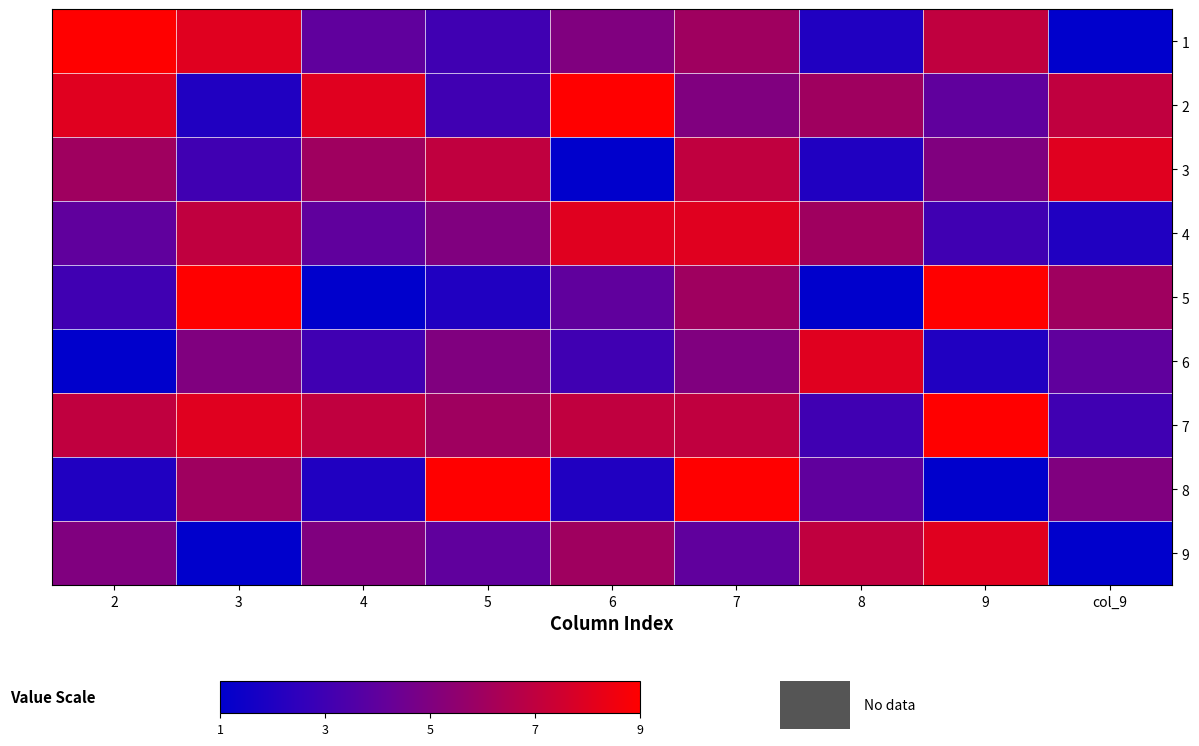

Which category has the lowest value across all series?

col_9